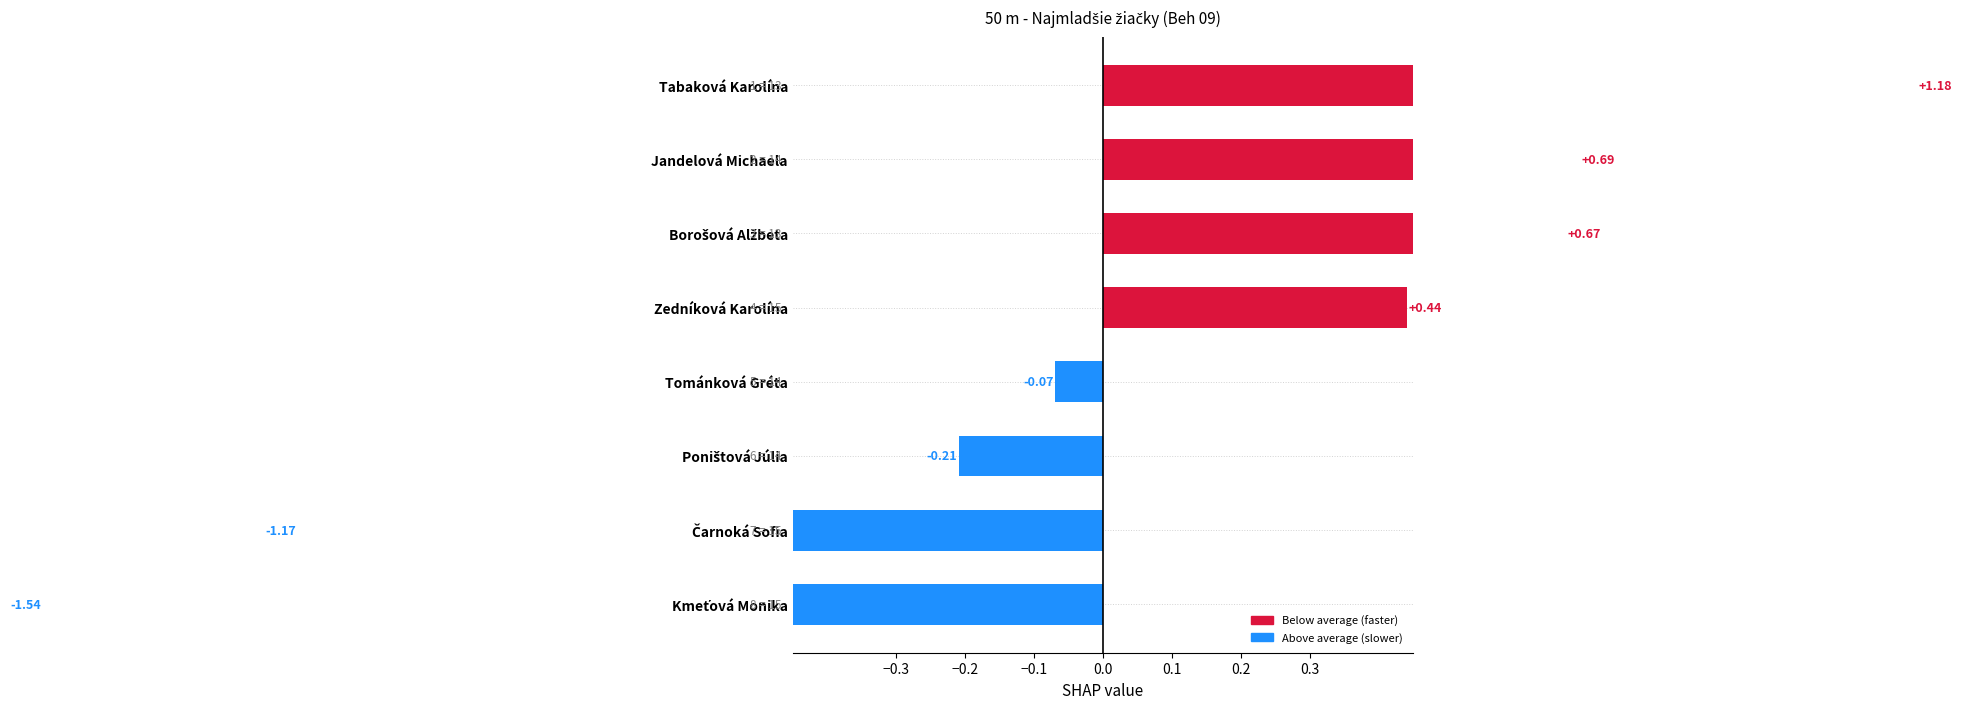

True or false: the data shows -0.1 at Tománková Gréta.

True